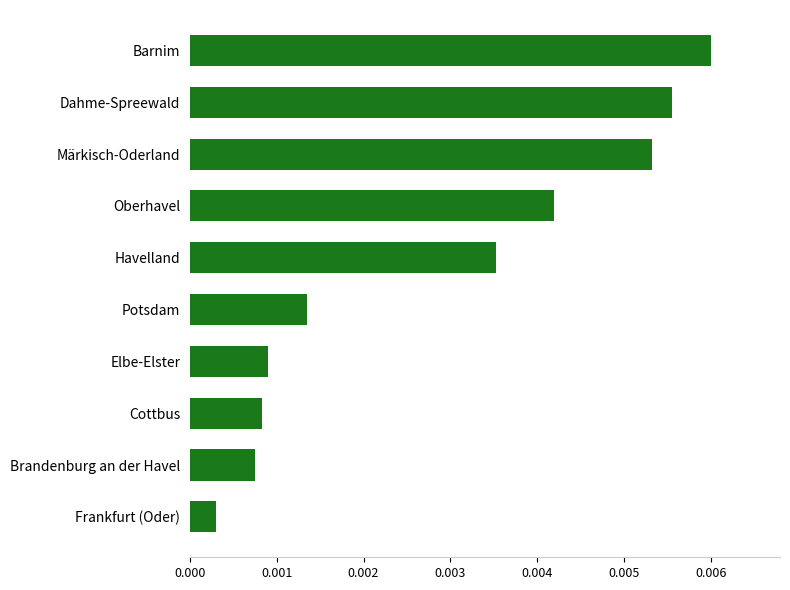

Which label corresponds to the smallest value in the chart?

Frankfurt (Oder)